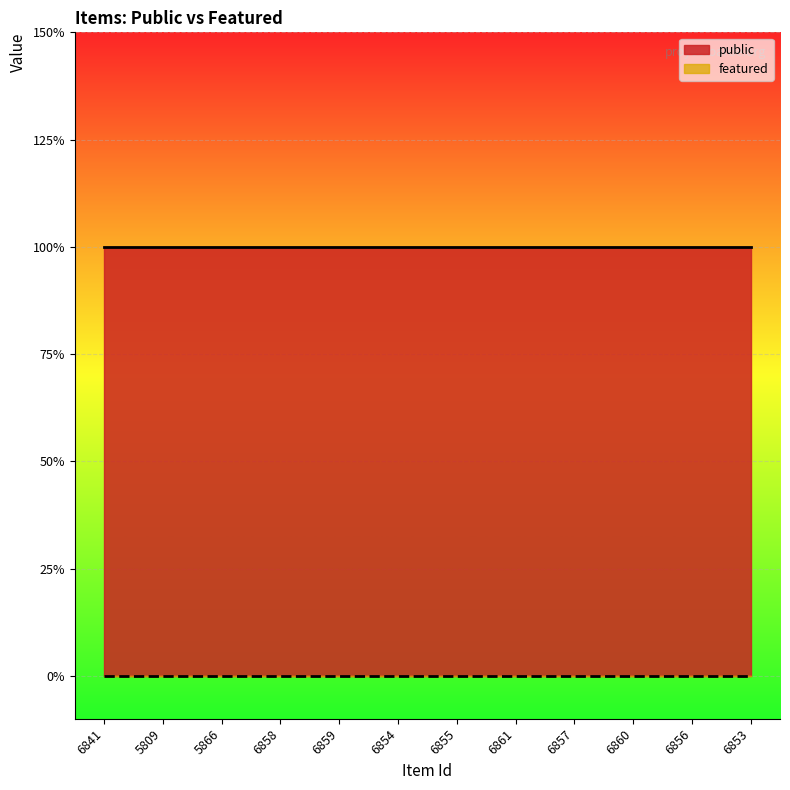

List the series in order of their overall mean, lowest first.

featured, public